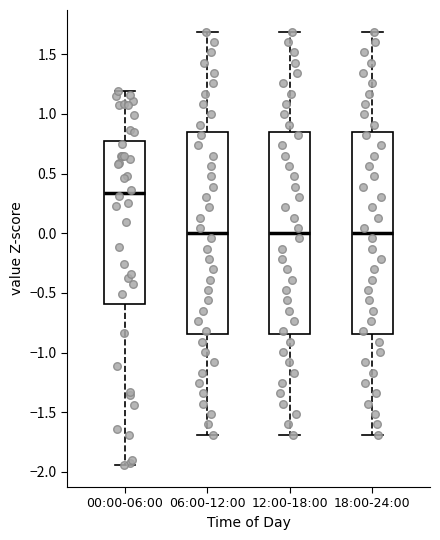

Which box's median line is the highest?

00:00-06:00